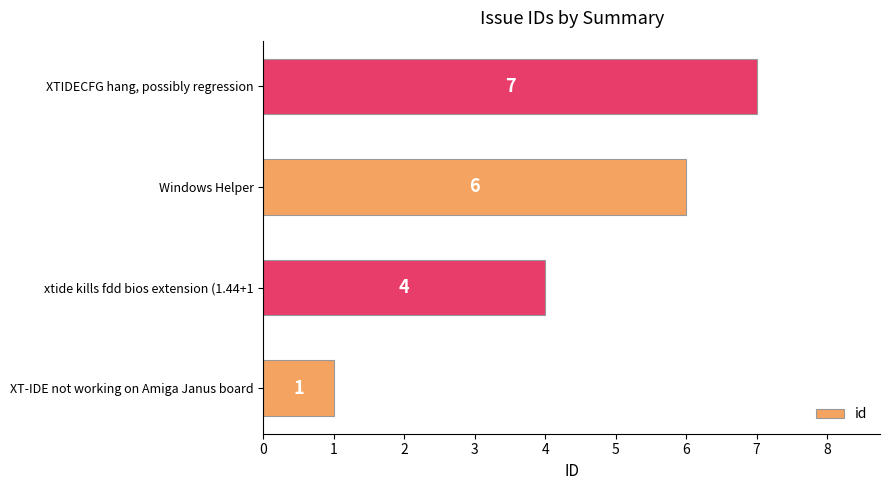

How many categories are shown in the chart?

4